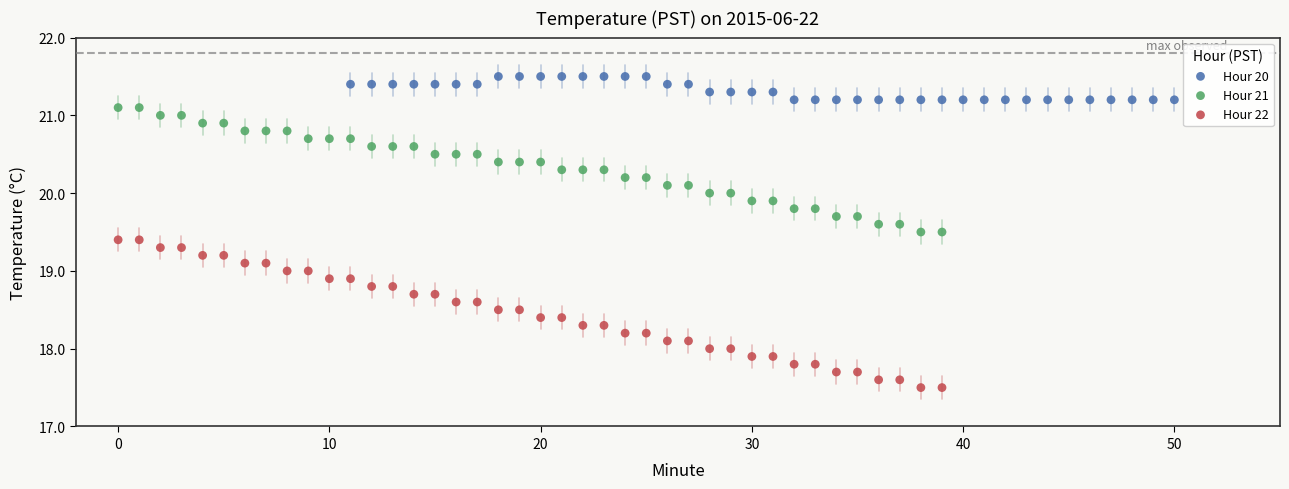

Which series has the largest Y range (max minus min)?

Hour 22